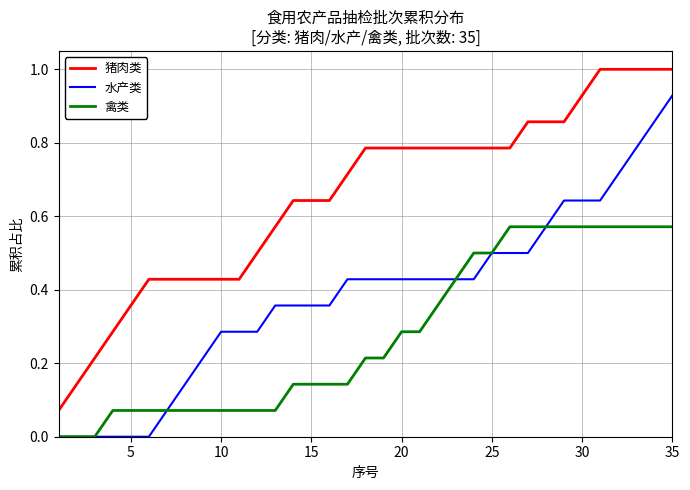

List the series in order of their peak value, highest first.

猪肉类, 水产类, 禽类